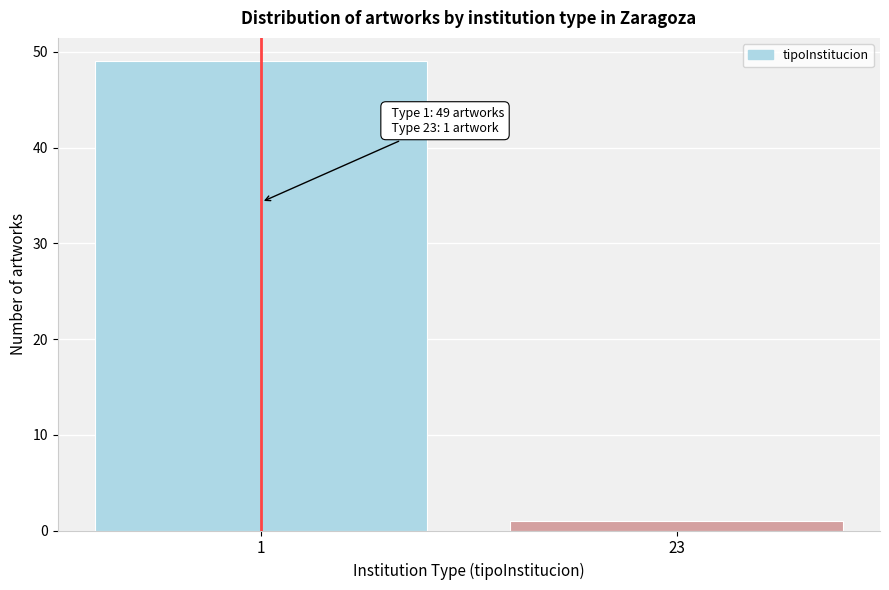

Reading left to right, list all the values displayed in this chart.

1=49	23=1